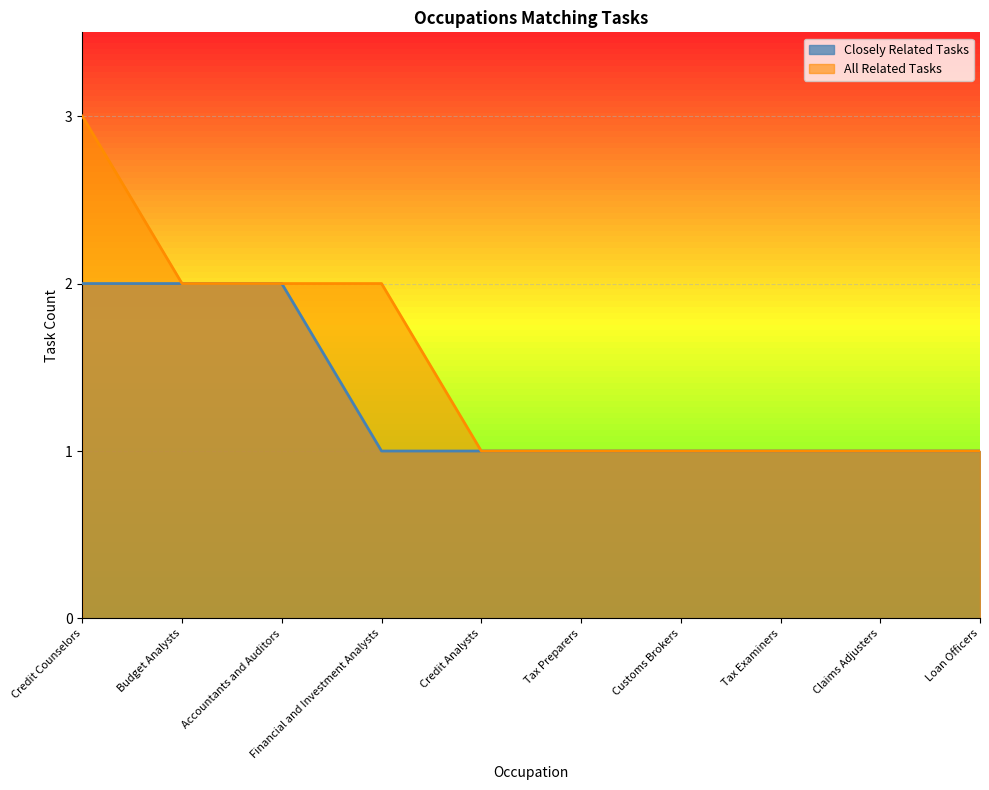

At how many categories does at least one series exceed 2?

1